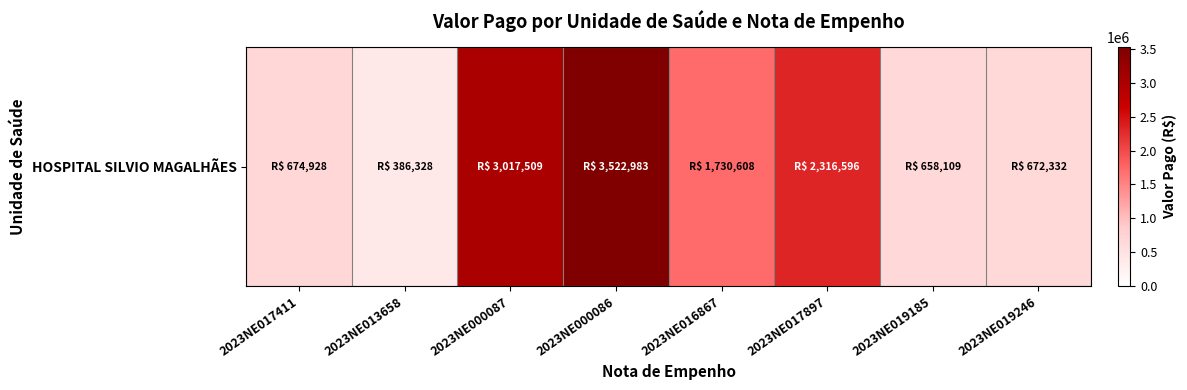

At which label is the value closest to 1954655?

2023NE016867